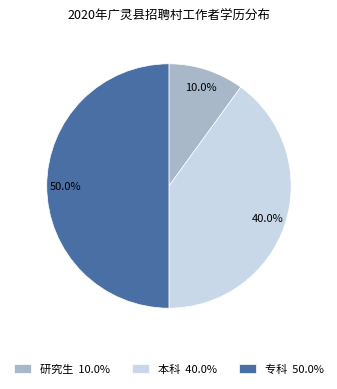

Rank the categories by value from highest to lowest.

专科 50.0%, 本科 40.0%, 研究生 10.0%